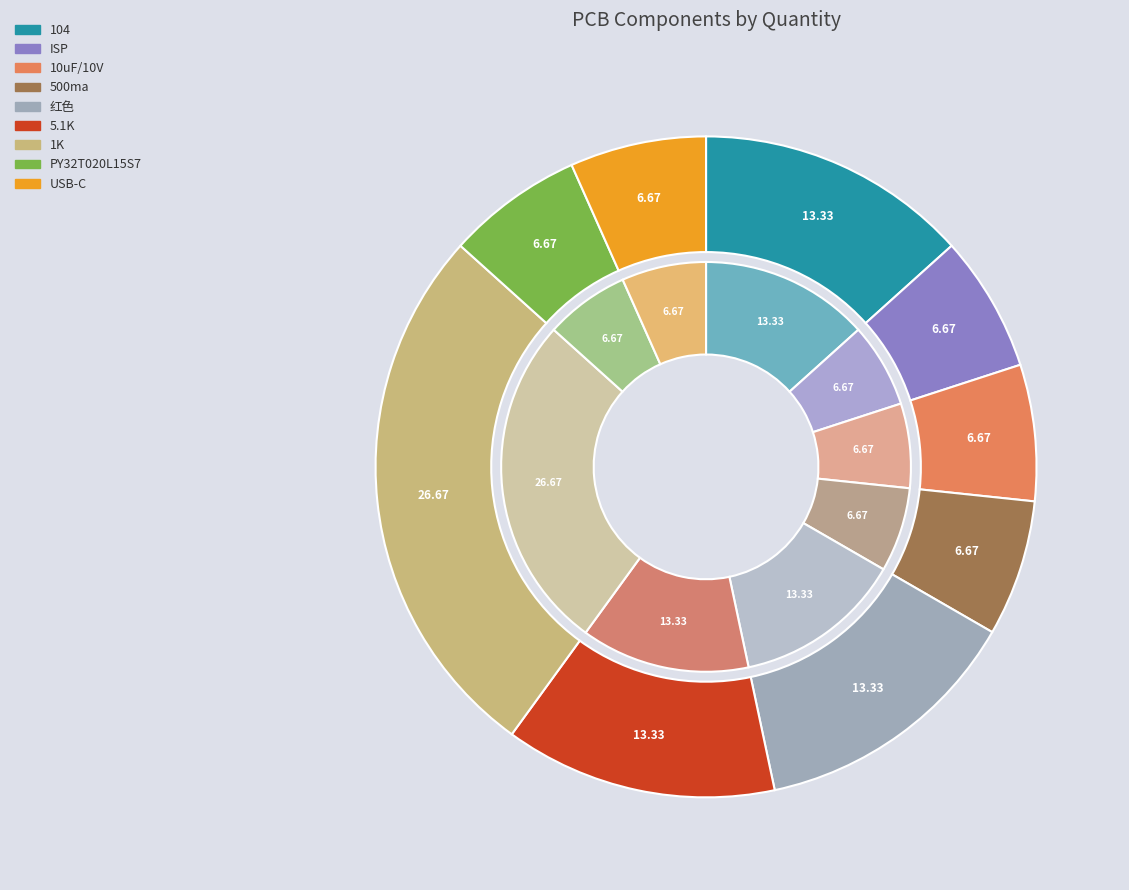

How many slices are in this pie chart?

9